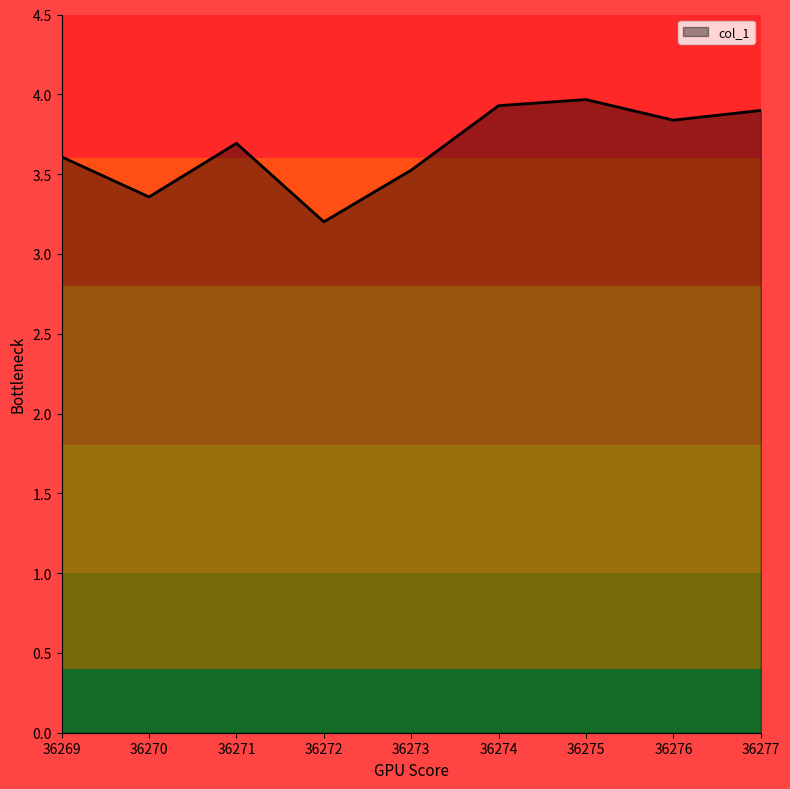

What is the difference between the values at 36269 and 36277?

0.3